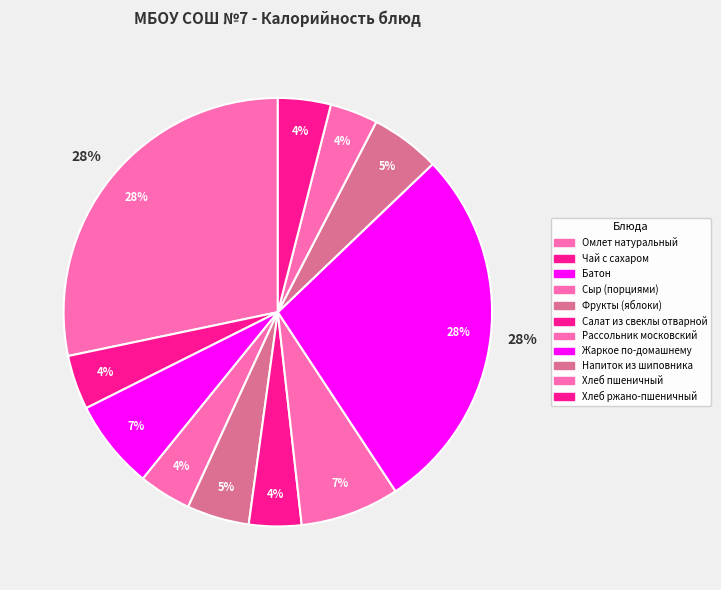

Combined, do Чай с сахаром and Напиток из шиповника account for over 50%?

No